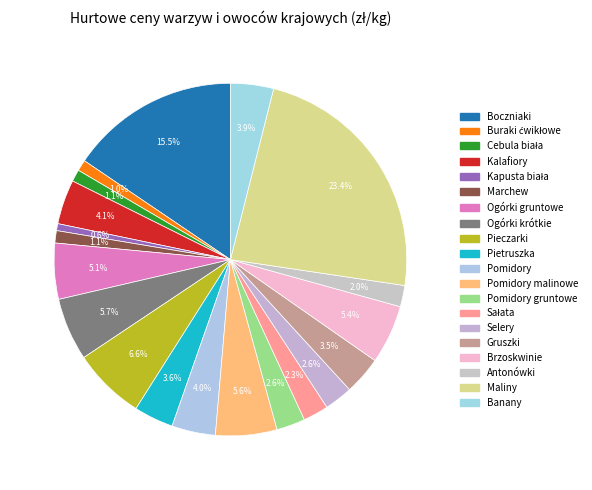

Does any single category account for the majority?

No